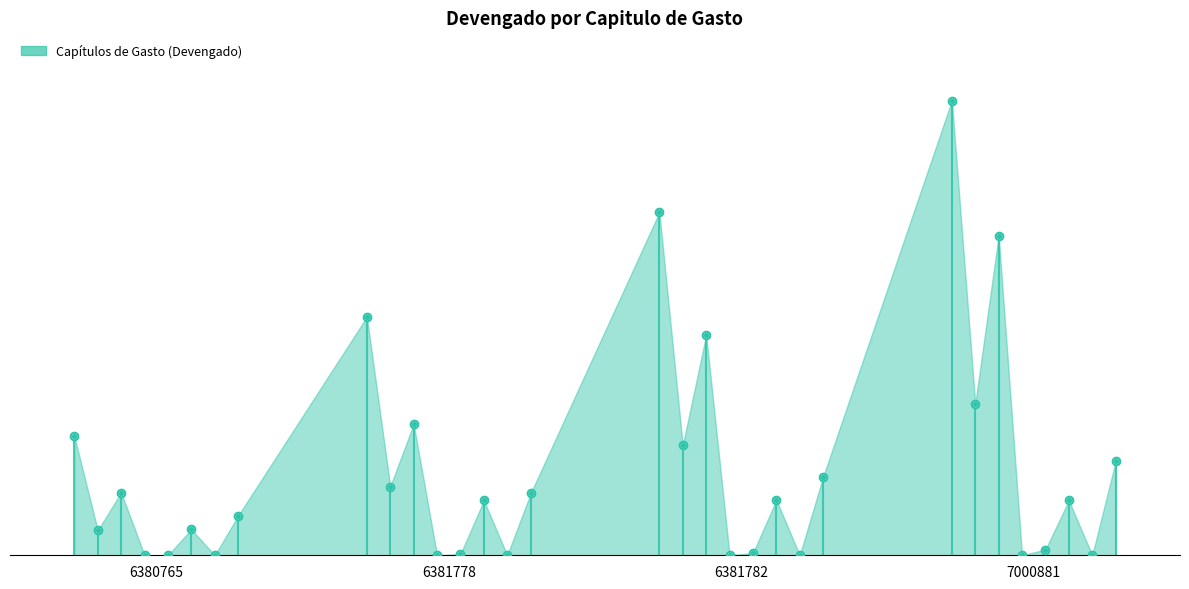

At which category is the sum across all series the highest?

7000881